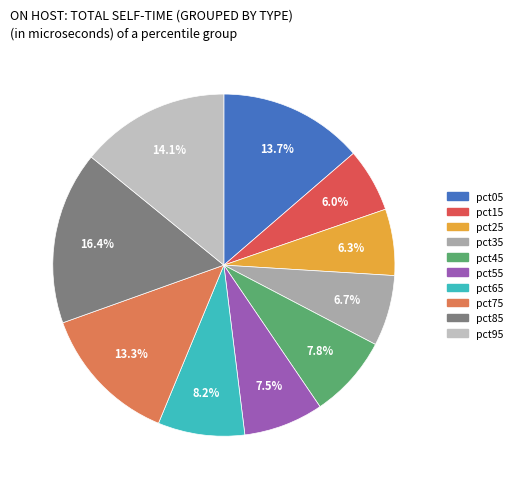

To the nearest percent, what is the average slice percentage?

10%